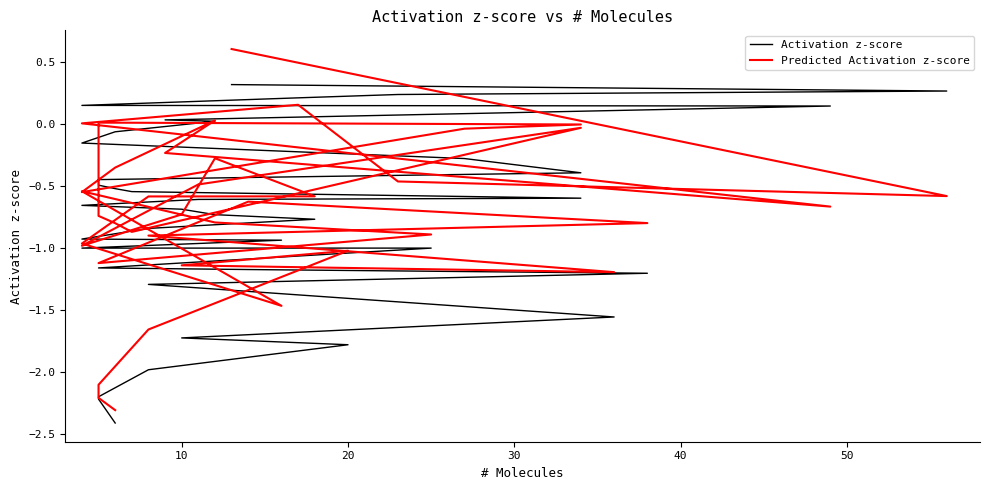

Which series has the widest spread of values?

Predicted Activation z-score